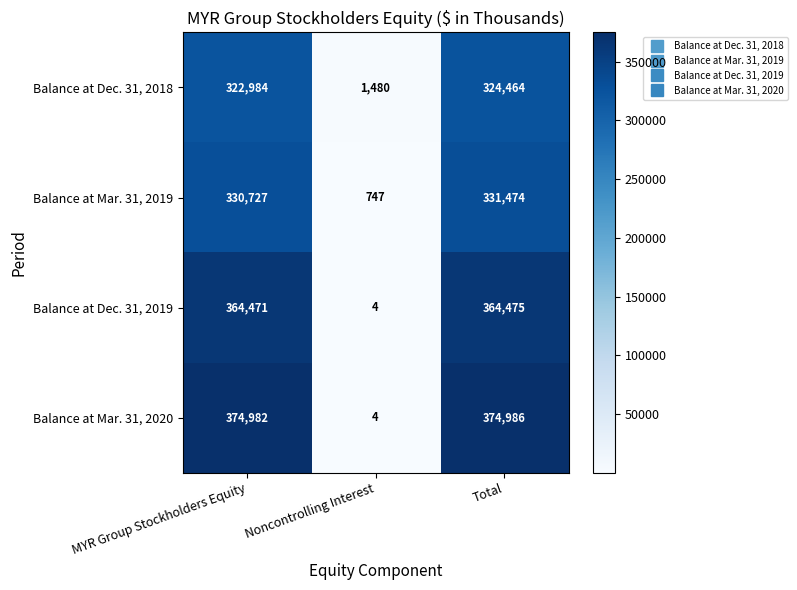

Reading left to right, extract all data points from this chart.

Balance at Dec. 31, 2018: MYR Group Stockholders Equity=322984	Noncontrolling Interest=1480	Total=324464
Balance at Mar. 31, 2019: MYR Group Stockholders Equity=330727	Noncontrolling Interest=747	Total=331474
Balance at Dec. 31, 2019: MYR Group Stockholders Equity=364471	Noncontrolling Interest=4	Total=364475
Balance at Mar. 31, 2020: MYR Group Stockholders Equity=374982	Noncontrolling Interest=4	Total=374986